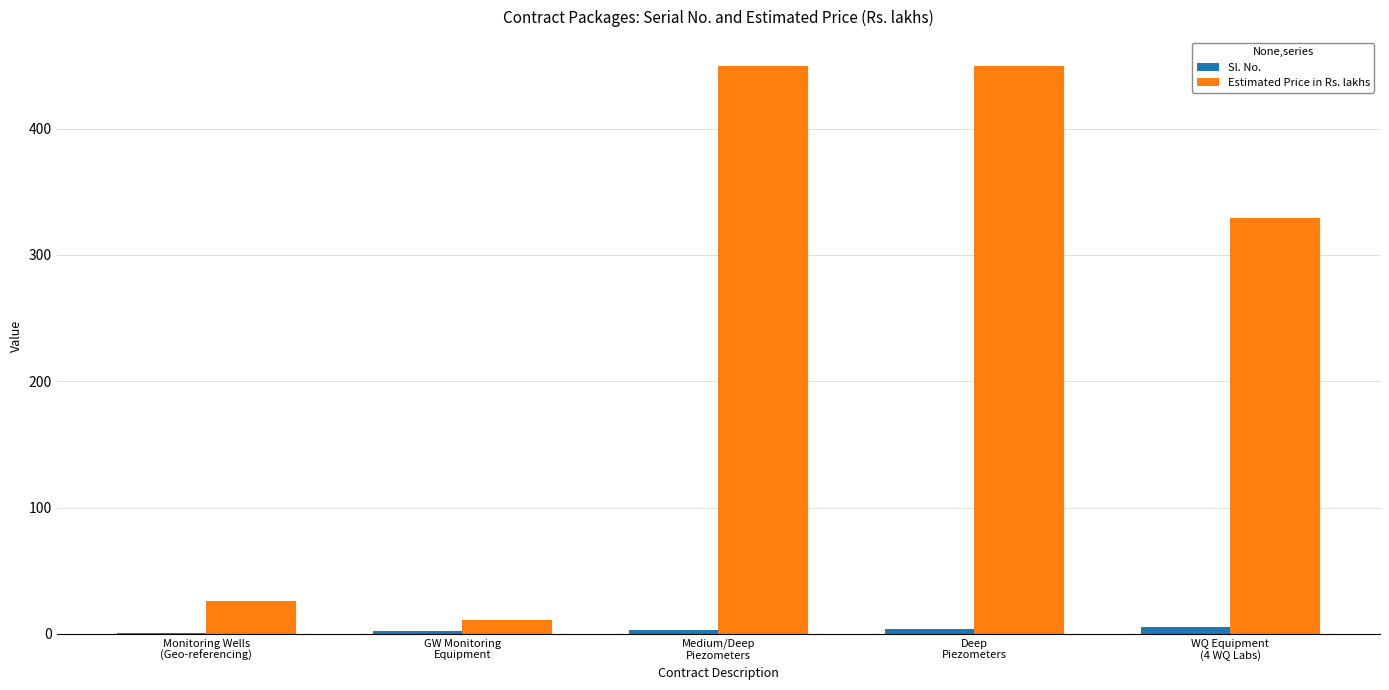

Is it true that Estimated Price in Rs. lakhs equals 26 at Monitoring Wells
(Geo-referencing)?

True